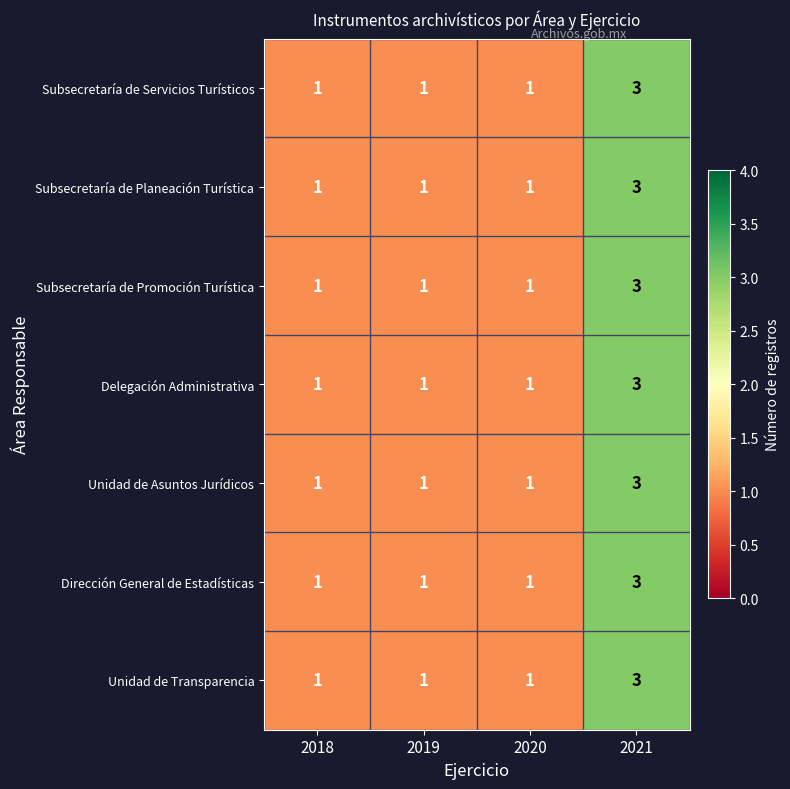

What is the sum of the Dirección General de Estadísticas values at 2018 and 2021?

4